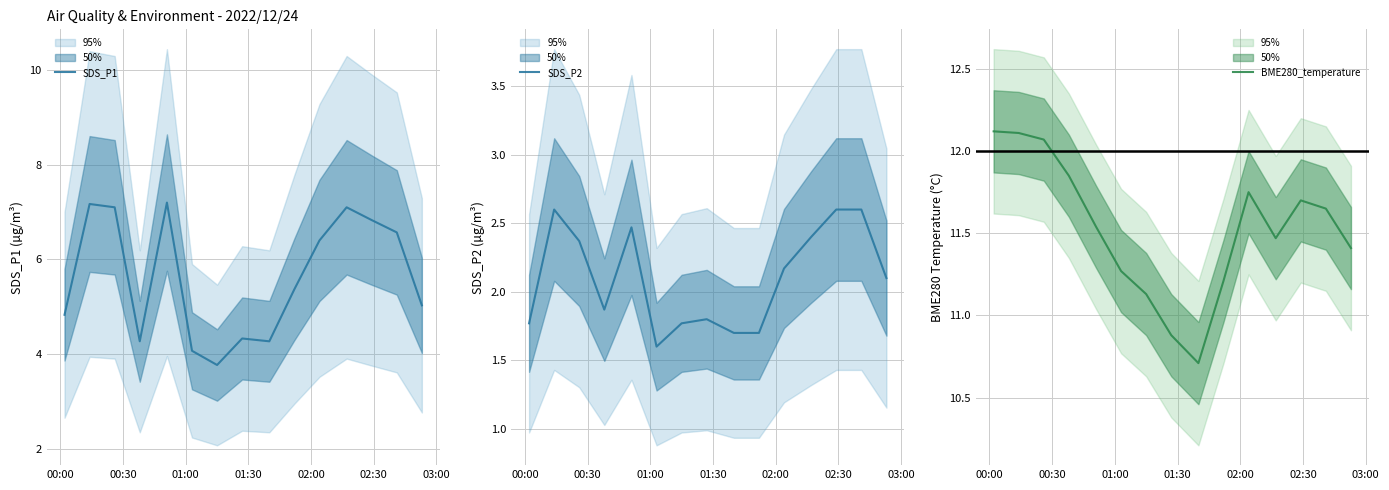

What is the highest value of the SDS_P2 series?

2.6